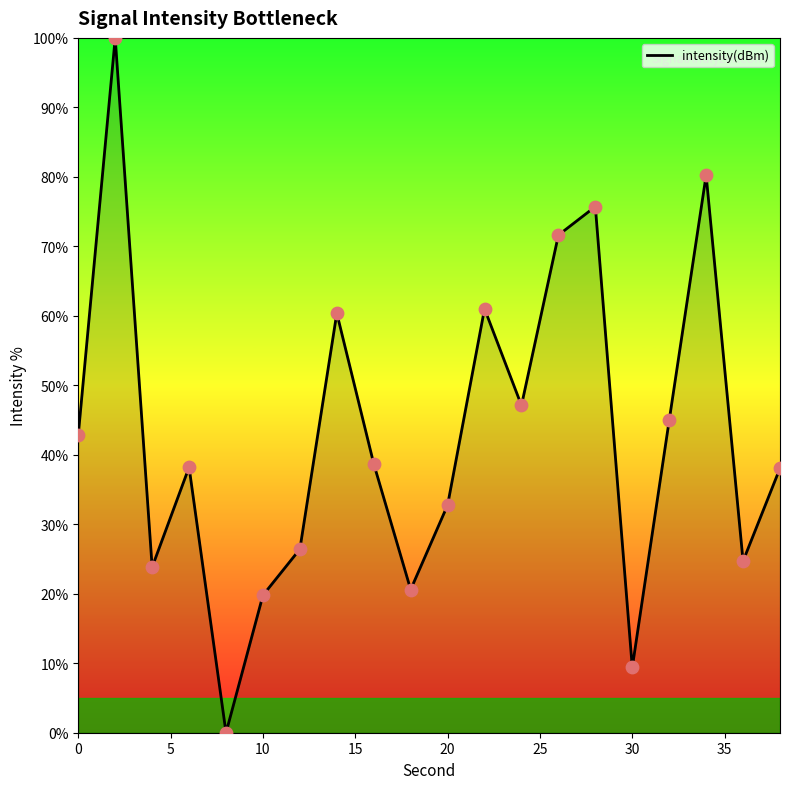

What is the greatest value displayed?

100.0